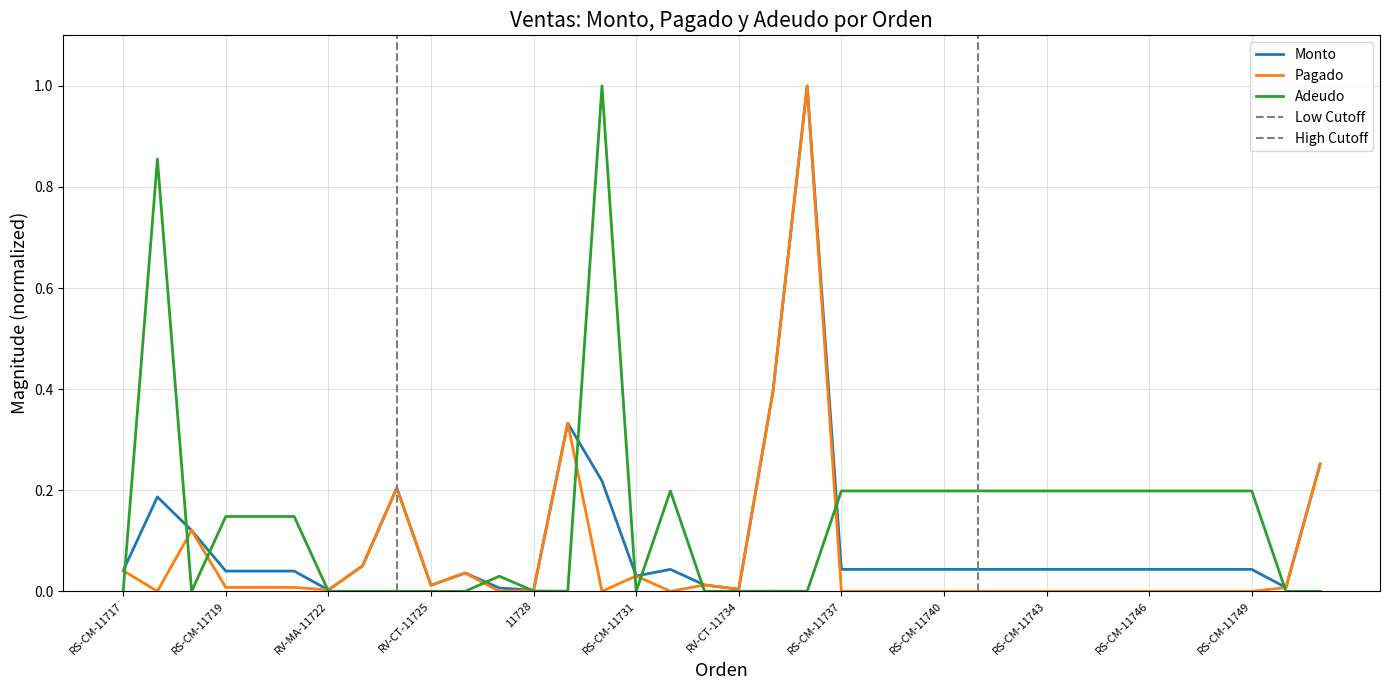

Reading right to left, transcribe all the data shown in this chart.

Monto: RS-FO-11752=0.3	RS-CM-11751=0.0	RS-CM-11749=0.0	RS-CM-11748=0.0	RS-CM-11747=0.0	RS-CM-11746=0.0	RS-CM-11745=0.0	RS-CM-11744=0.0	RS-CM-11743=0.0	RS-CM-11742=0.0	RS-CM-11741=0.0	RS-CM-11740=0.0	RS-CM-11739=0.0	RS-CM-11738=0.0	RS-CM-11737=0.0	RS-CT-11736=1.0	RS-MA-11735=0.4	RV-CT-11734=0.0	RV-CT-11733=0.0	RS-CM-11732=0.0	RS-CM-11731=0.0	RS-MA-11730=0.2	RS-MA-11729=0.3	11728=0.0	RS-CT-11727=0.0	RS-CT-11726=0.0	RV-CT-11725=0.0	RV-CT-11724=0.2	RV-CT-11723=0.1	RV-MA-11722=0.0	RS-CM-11721=0.0	RS-CM-11720=0.0	RS-CM-11719=0.0	RS-CT-11718=0.1	RS-MA-11717=0.2	RS-CM-11717=0.0
Pagado: RS-FO-11752=0.3	RS-CM-11751=0.0	RS-CM-11749=0.0	RS-CM-11748=0.0	RS-CM-11747=0.0	RS-CM-11746=0.0	RS-CM-11745=0.0	RS-CM-11744=0.0	RS-CM-11743=0.0	RS-CM-11742=0.0	RS-CM-11741=0.0	RS-CM-11740=0.0	RS-CM-11739=0.0	RS-CM-11738=0.0	RS-CM-11737=0.0	RS-CT-11736=1.0	RS-MA-11735=0.4	RV-CT-11734=0.0	RV-CT-11733=0.0	RS-CM-11732=0.0	RS-CM-11731=0.0	RS-MA-11730=0.0	RS-MA-11729=0.3	11728=0.0	RS-CT-11727=0.0	RS-CT-11726=0.0	RV-CT-11725=0.0	RV-CT-11724=0.2	RV-CT-11723=0.1	RV-MA-11722=0.0	RS-CM-11721=0.0	RS-CM-11720=0.0	RS-CM-11719=0.0	RS-CT-11718=0.1	RS-MA-11717=0.0	RS-CM-11717=0.0
Adeudo: RS-FO-11752=0.0	RS-CM-11751=0.0	RS-CM-11749=0.2	RS-CM-11748=0.2	RS-CM-11747=0.2	RS-CM-11746=0.2	RS-CM-11745=0.2	RS-CM-11744=0.2	RS-CM-11743=0.2	RS-CM-11742=0.2	RS-CM-11741=0.2	RS-CM-11740=0.2	RS-CM-11739=0.2	RS-CM-11738=0.2	RS-CM-11737=0.2	RS-CT-11736=0.0	RS-MA-11735=0.0	RV-CT-11734=0.0	RV-CT-11733=0.0	RS-CM-11732=0.2	RS-CM-11731=0.0	RS-MA-11730=1.0	RS-MA-11729=0.0	11728=0.0	RS-CT-11727=0.0	RS-CT-11726=0.0	RV-CT-11725=0.0	RV-CT-11724=0.0	RV-CT-11723=0.0	RV-MA-11722=0.0	RS-CM-11721=0.1	RS-CM-11720=0.1	RS-CM-11719=0.1	RS-CT-11718=0.0	RS-MA-11717=0.9	RS-CM-11717=0.0